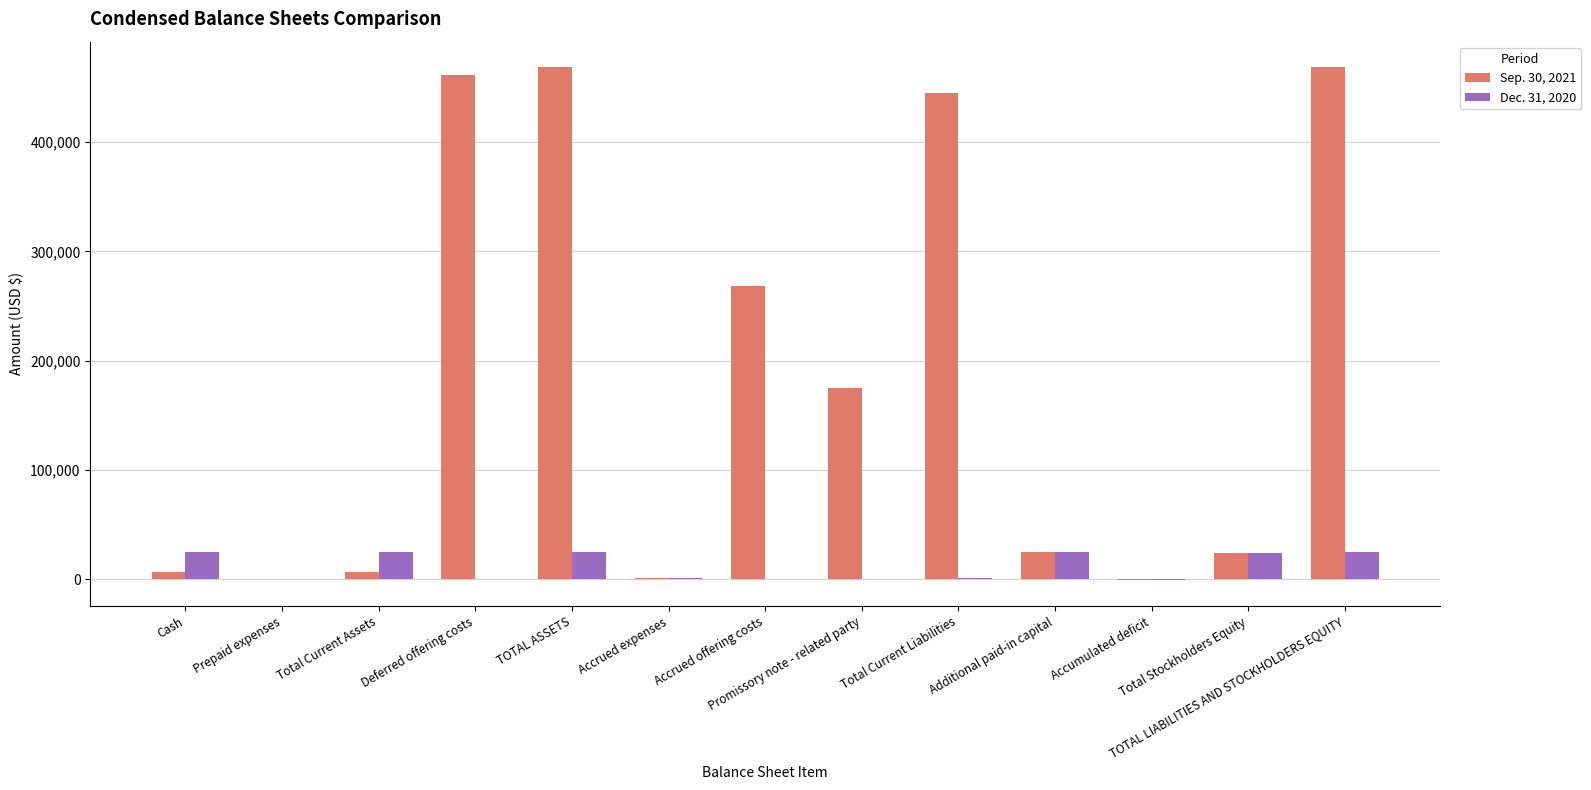

What is the sum of all Dec. 31, 2020 values?

149712